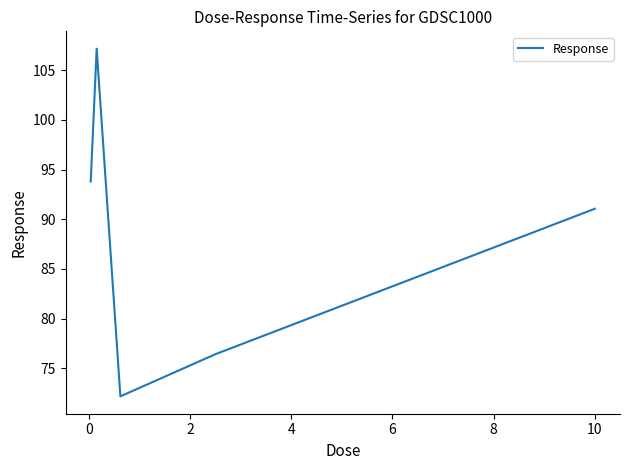

What is the difference between the maximum and minimum values?

35.0